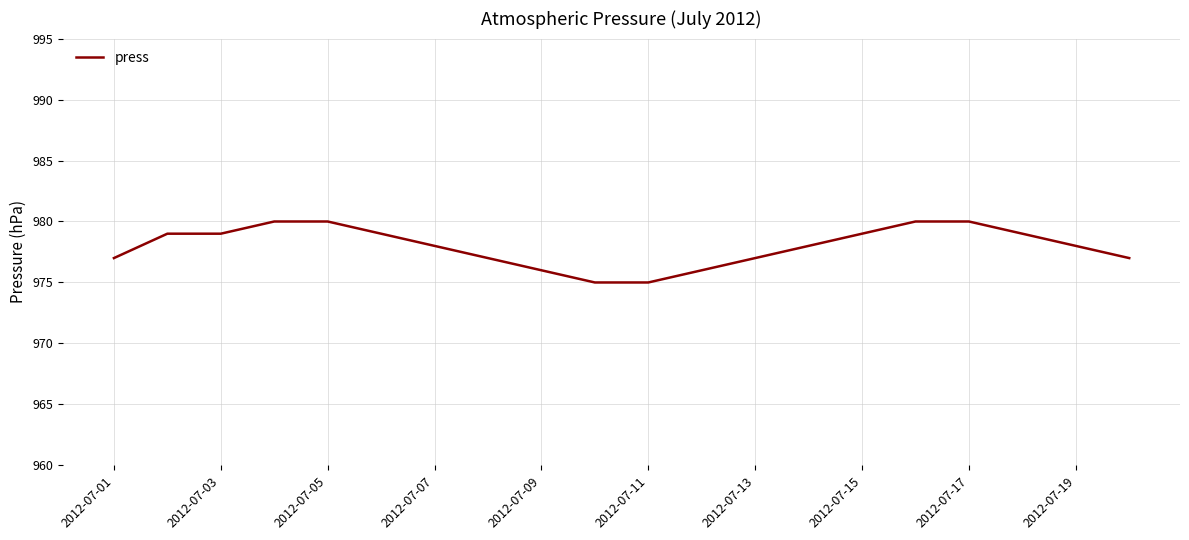

What is the minimum value shown in the chart?

975